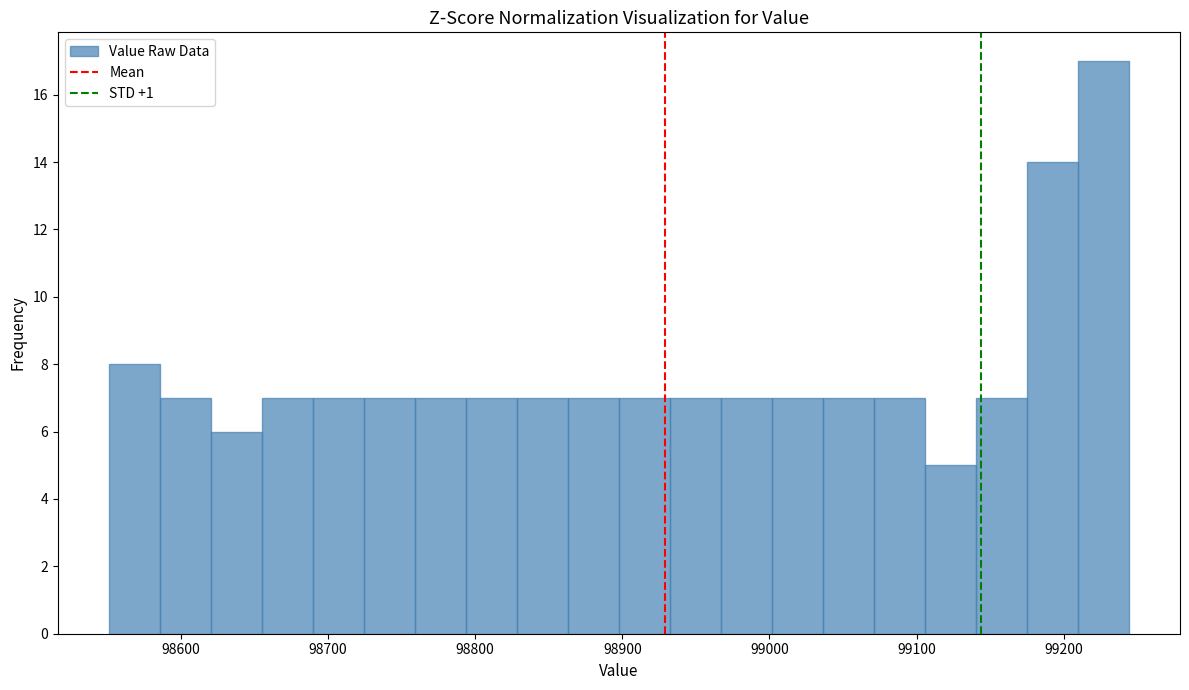

Read against the x-axis, roughly where is the centre of the tallest bar?

99230